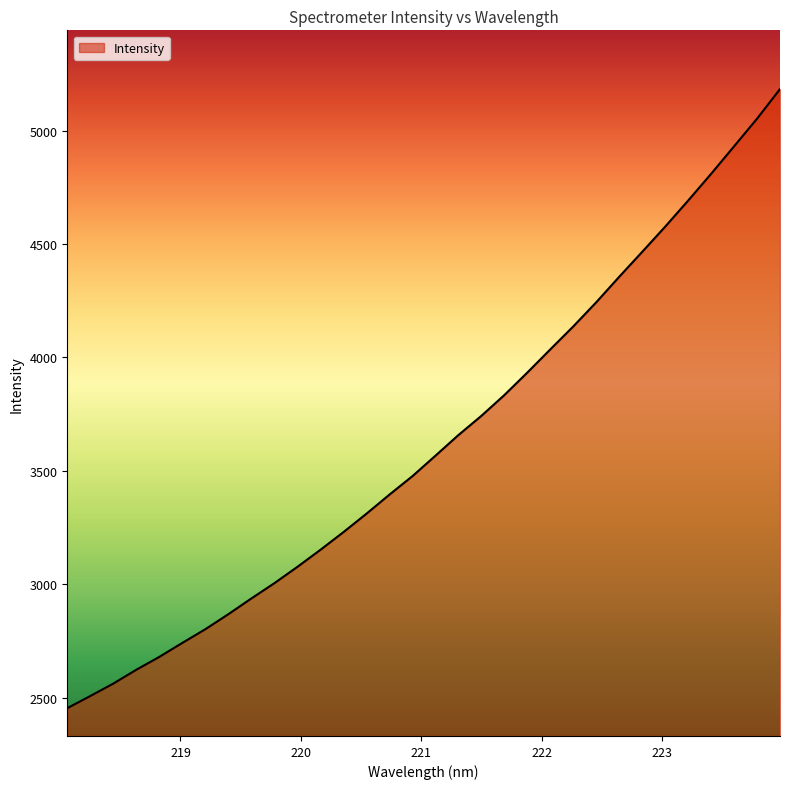

What is the greatest value displayed?

5183.0